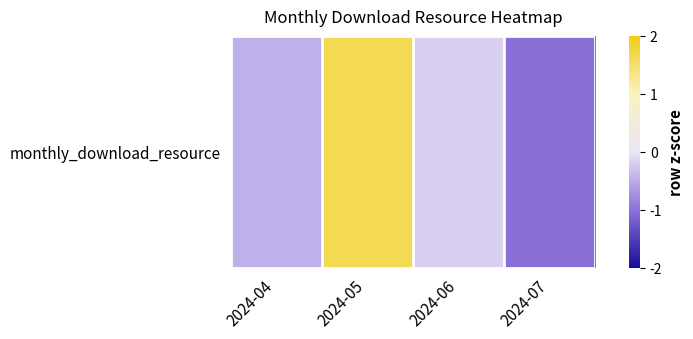

Which has a higher value, 2024-06 or 2024-04?

2024-06